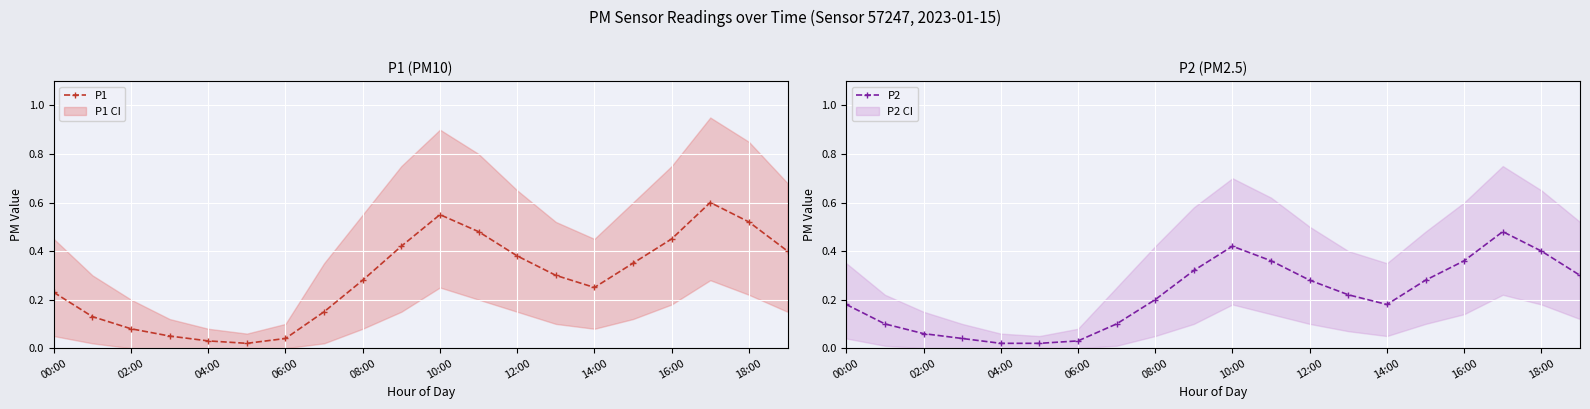

Which series changed the most between 13 and 15?

P2